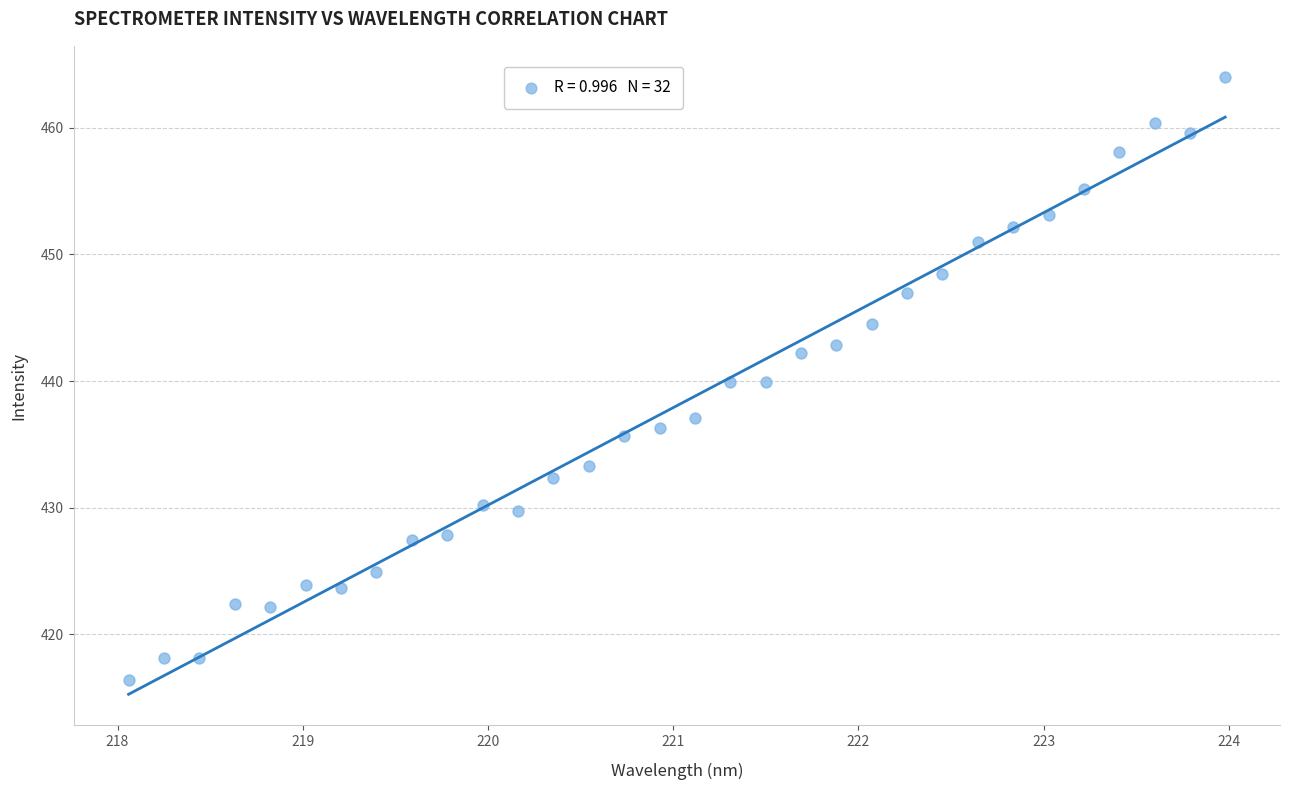

What is the range of X values (max minus min)?

5.9